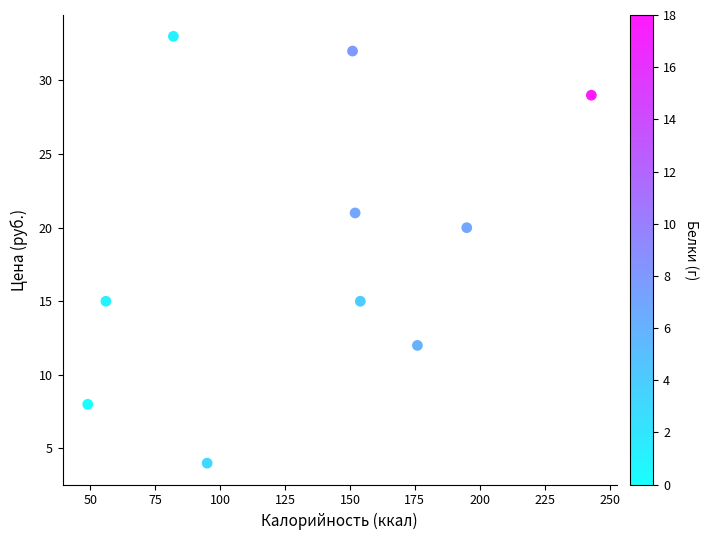

What is the average X value?

135